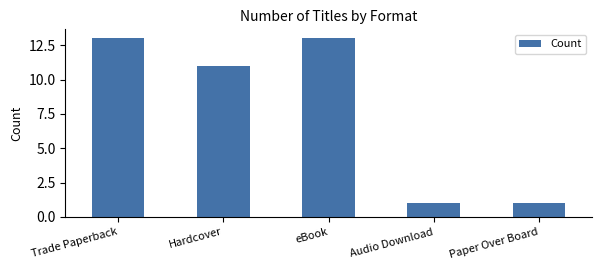

The value at eBook is 20. True or false?

False